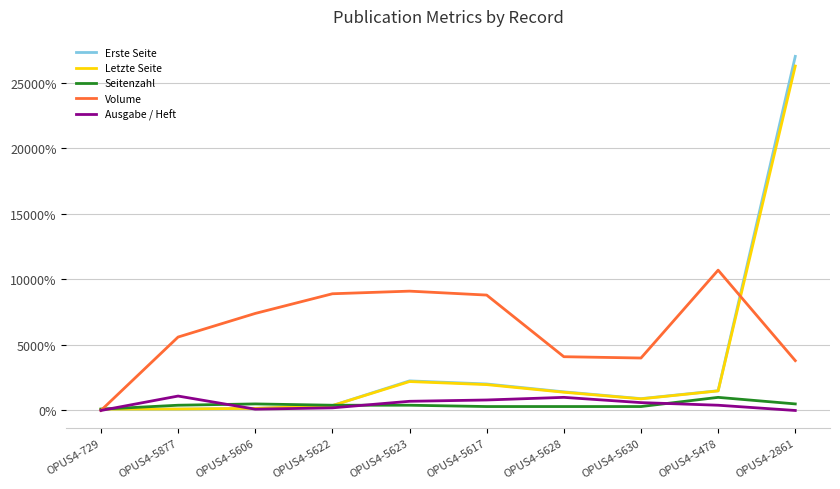

Which series has the widest spread of values?

Erste Seite